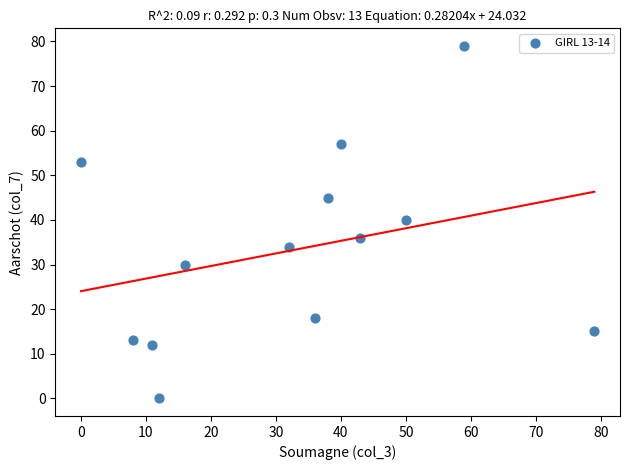

What Y value in the scatter plot is closest to 39?

40